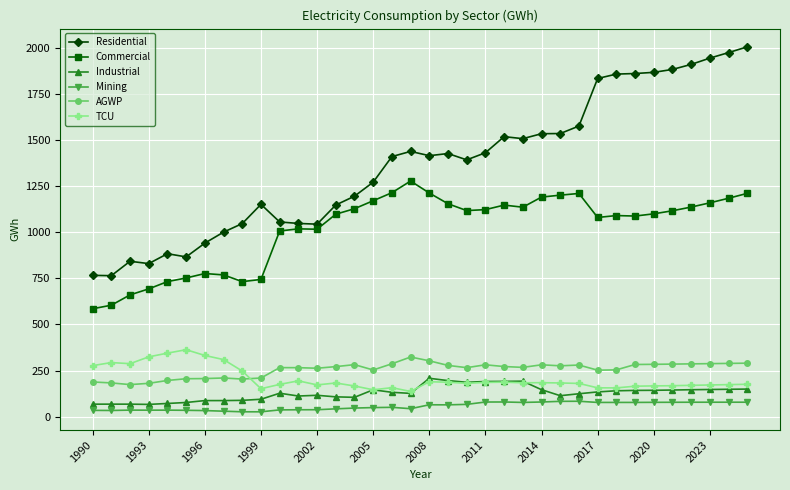

What is the maximum value shown in the chart?

2008.3